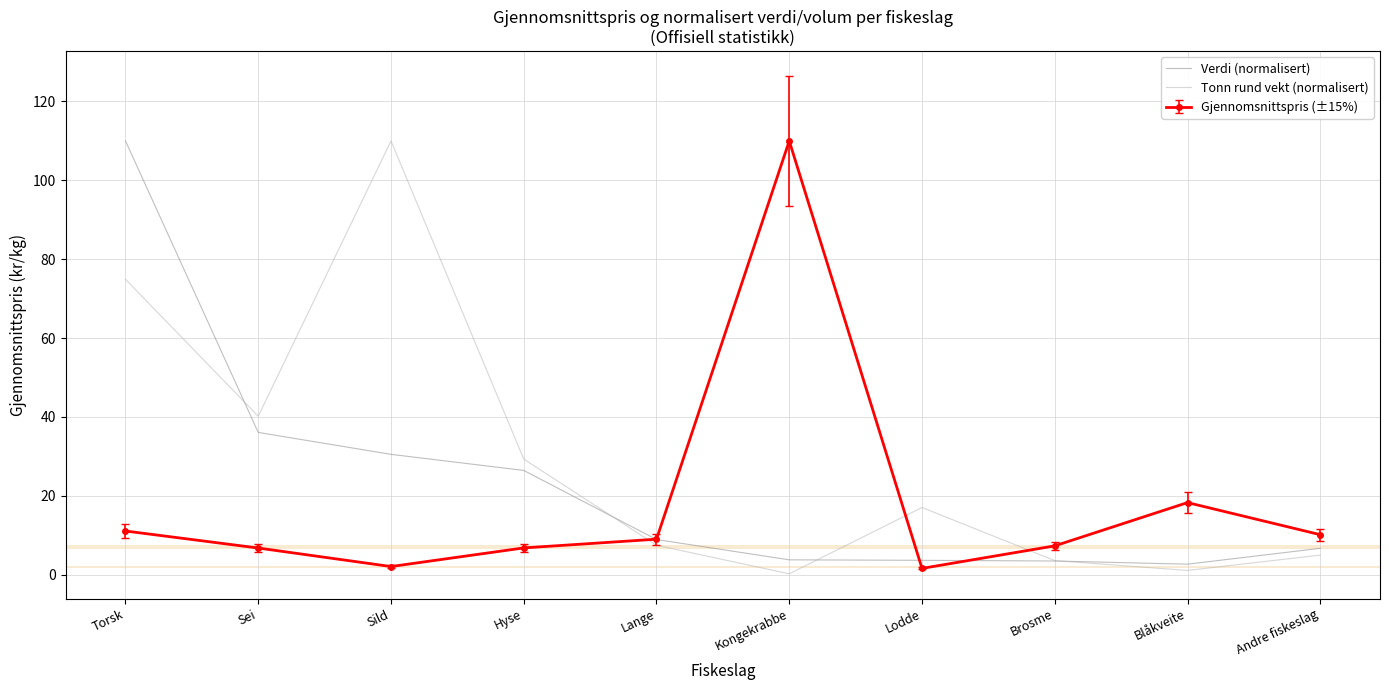

At which label is Gjennomsnittspris (±15%) closest to 55?

Blåkveite